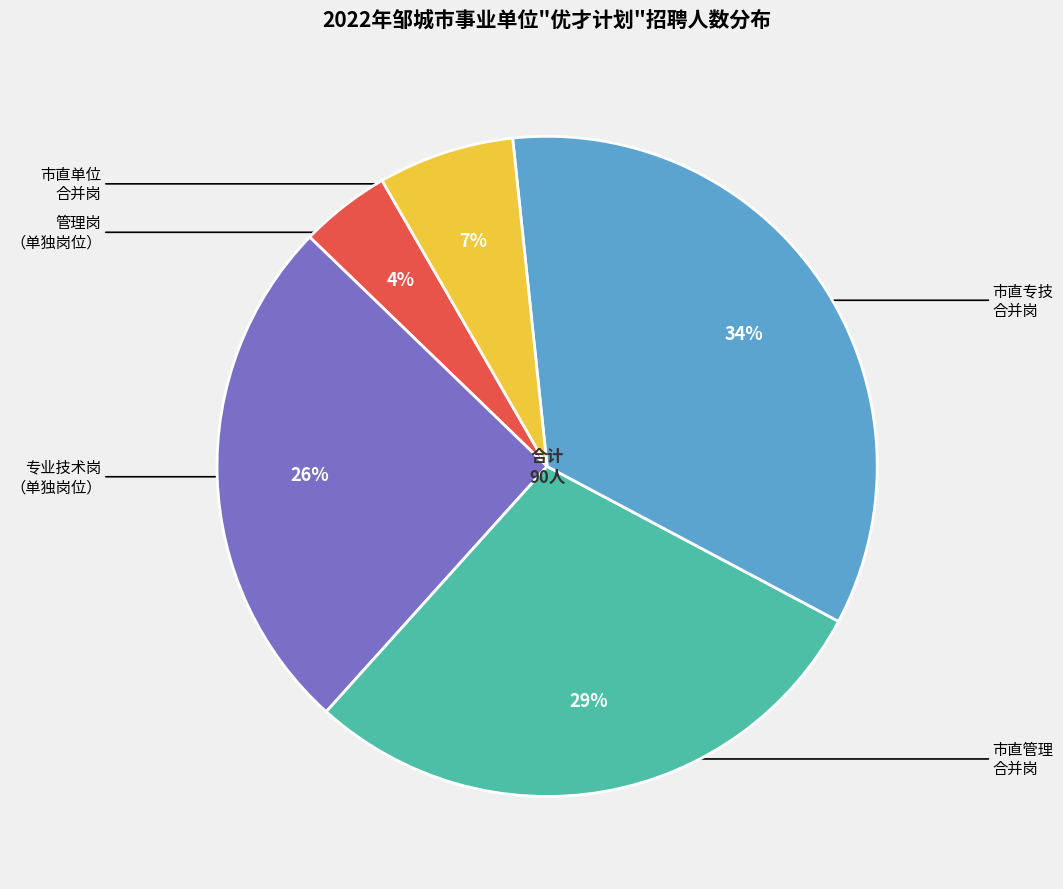

Does any single category account for the majority?

No